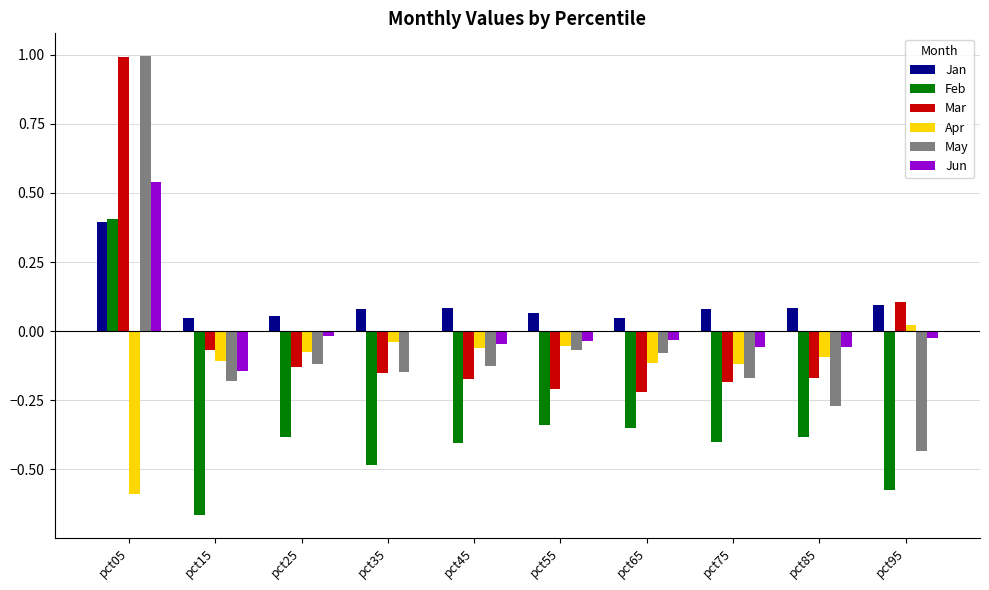

Which category has the highest value in the May series?

pct05